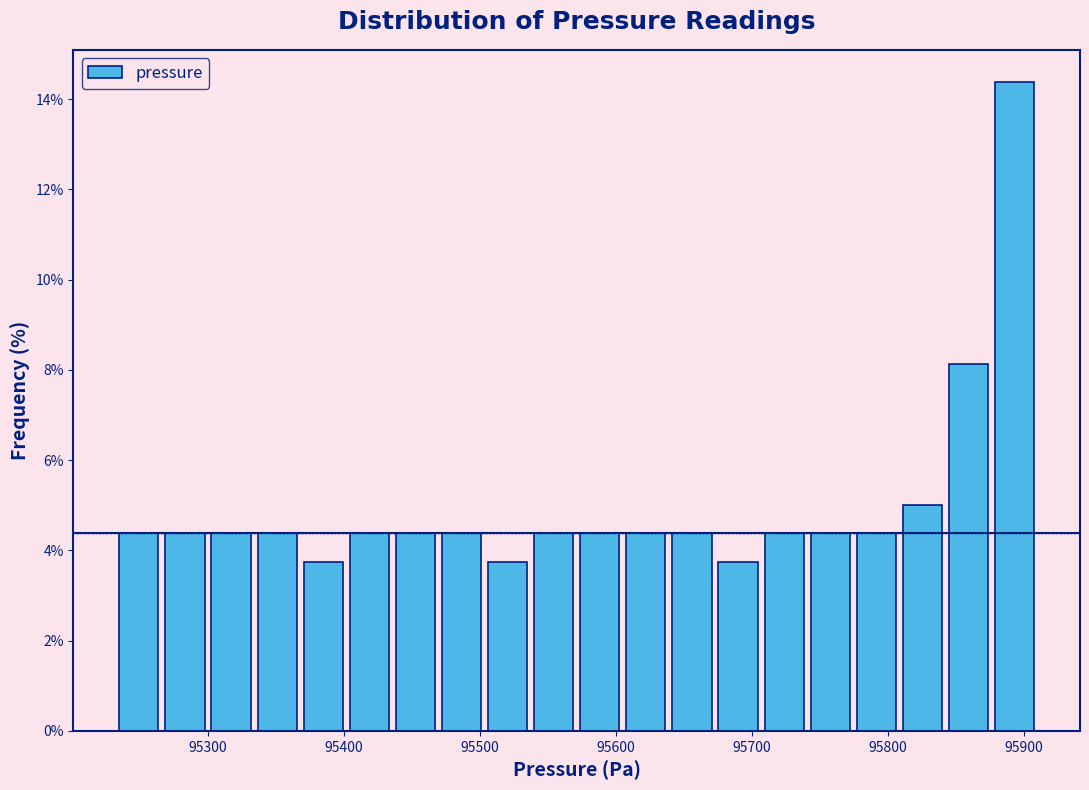

Around what value on the x-axis is the tallest bar? Give the approximate position of its centre, as read against the axis.

95890